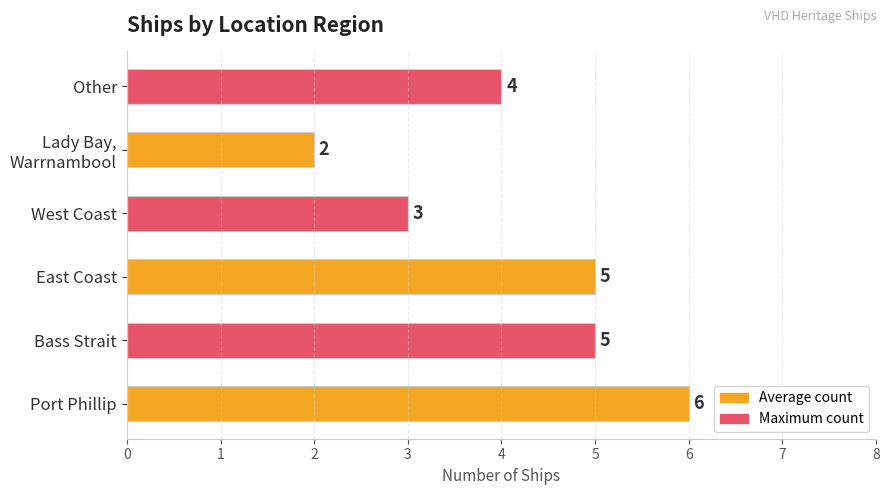

True or false: the data shows 4 at Other.

True